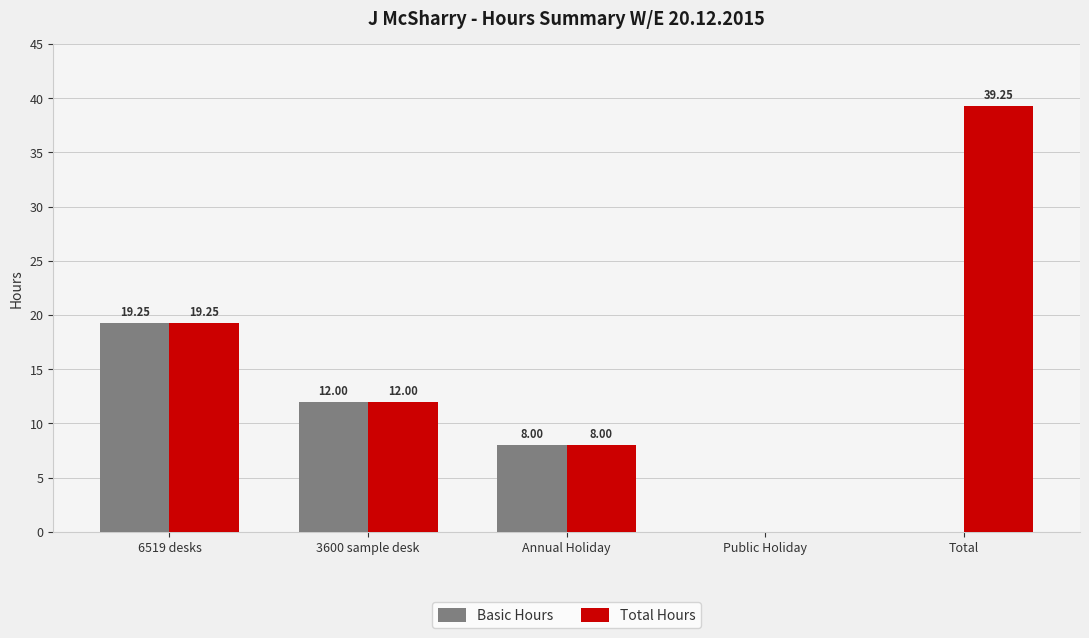

What is the total value across all series at Annual Holiday?

16.0